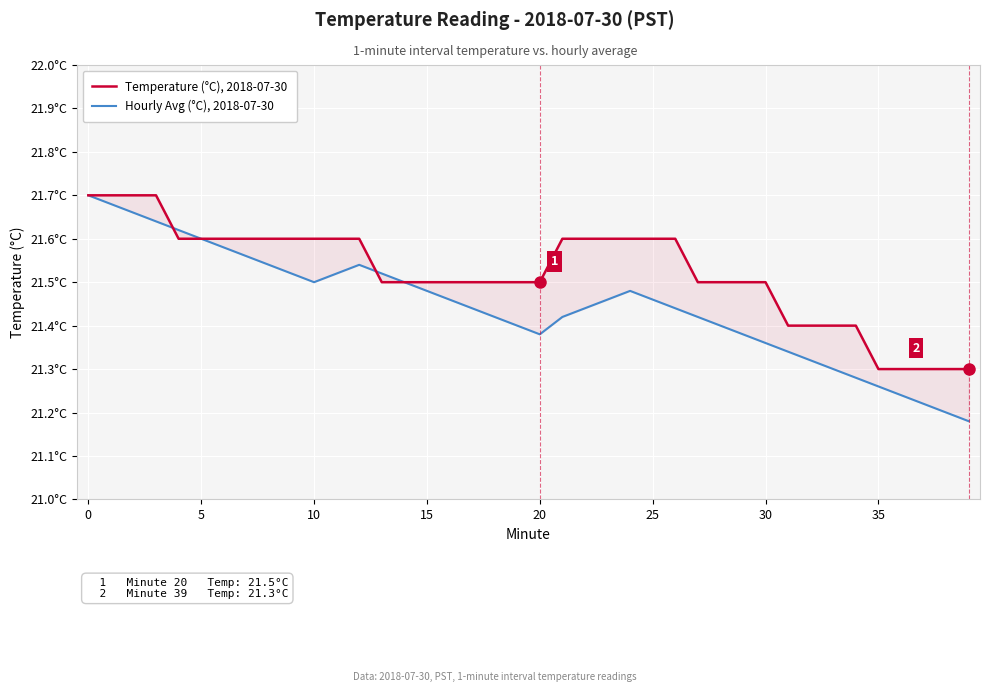

What is the difference between the maximum and minimum values in the Hourly Avg (°C), 2018-07-30 series?

0.5